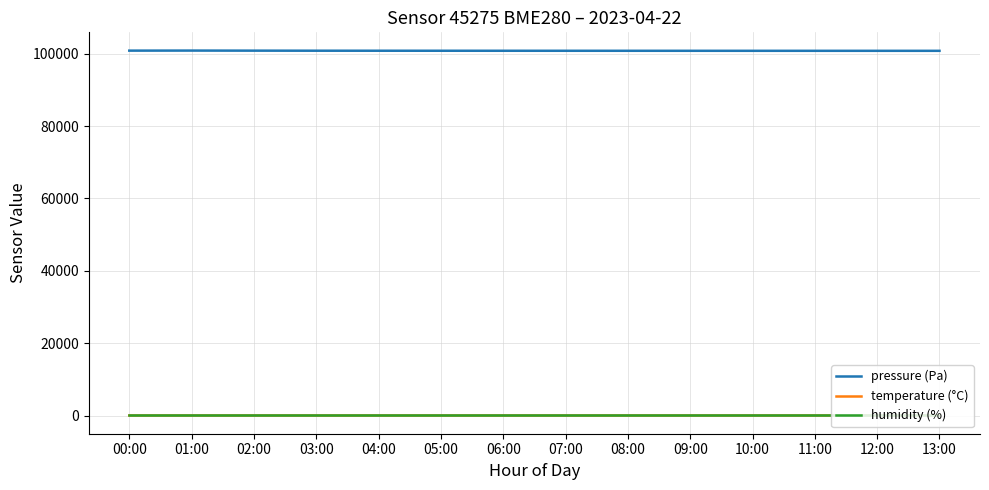

What are all the series names shown in the legend?

pressure (Pa), temperature (°C), humidity (%)